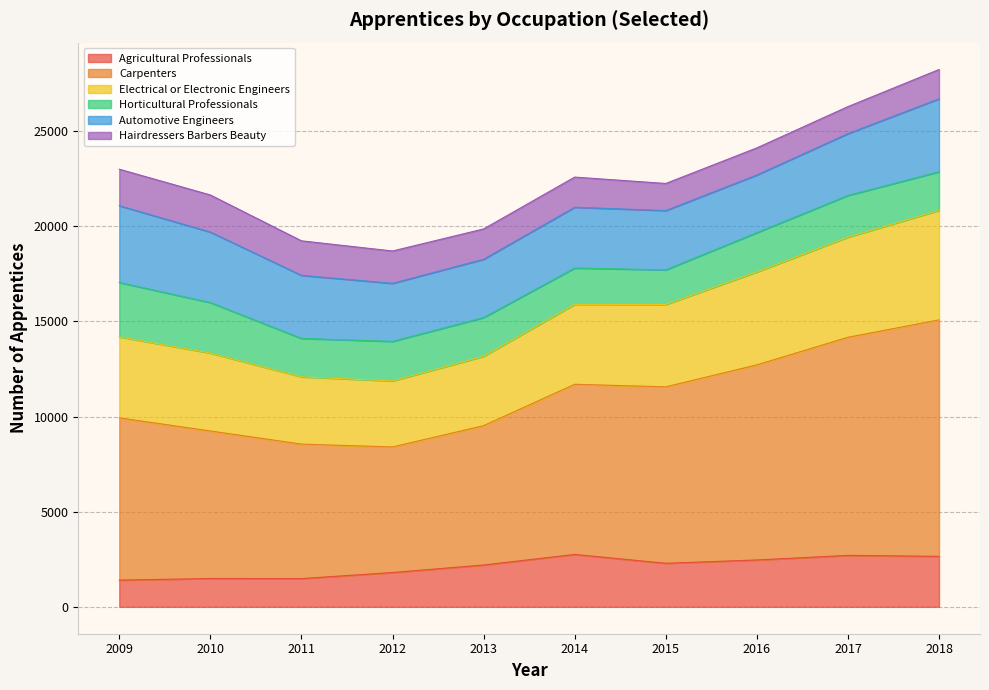

What are all the series names shown in the legend?

Agricultural Professionals, Carpenters, Electrical or Electronic Engineers, Horticultural Professionals, Automotive Engineers, Hairdressers Barbers Beauty